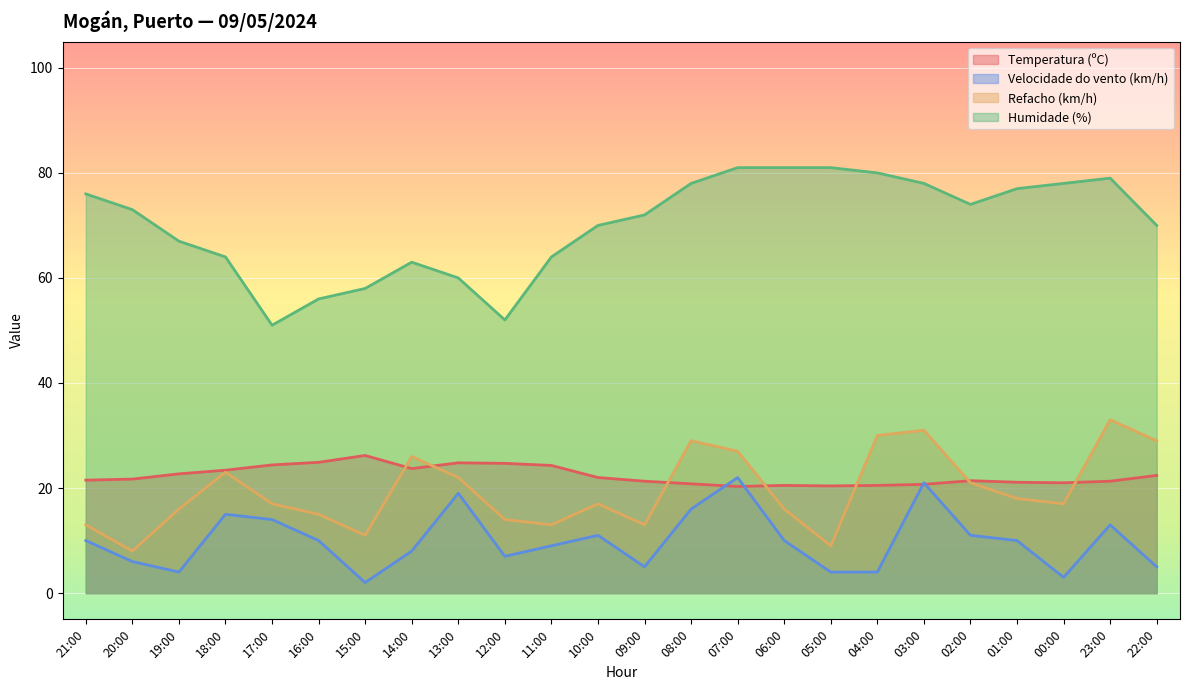

What is the spread (max minus min) of values at 17:00?

37.0